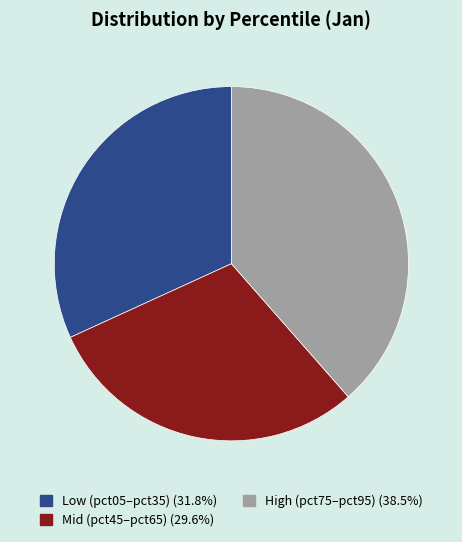

Does any single category account for the majority?

No